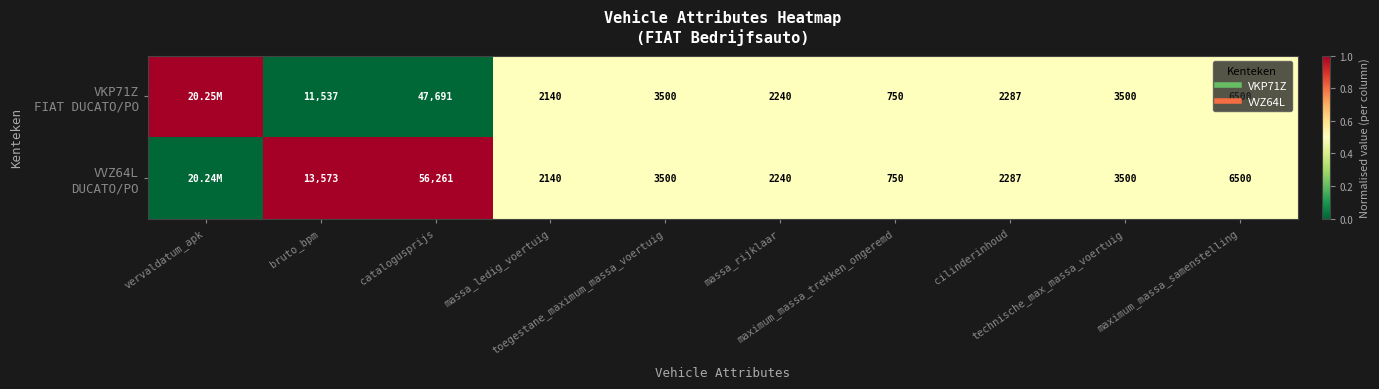

What is the difference between the second highest and minimum values in the VVZ64L DUCATO/PO series?

1.0